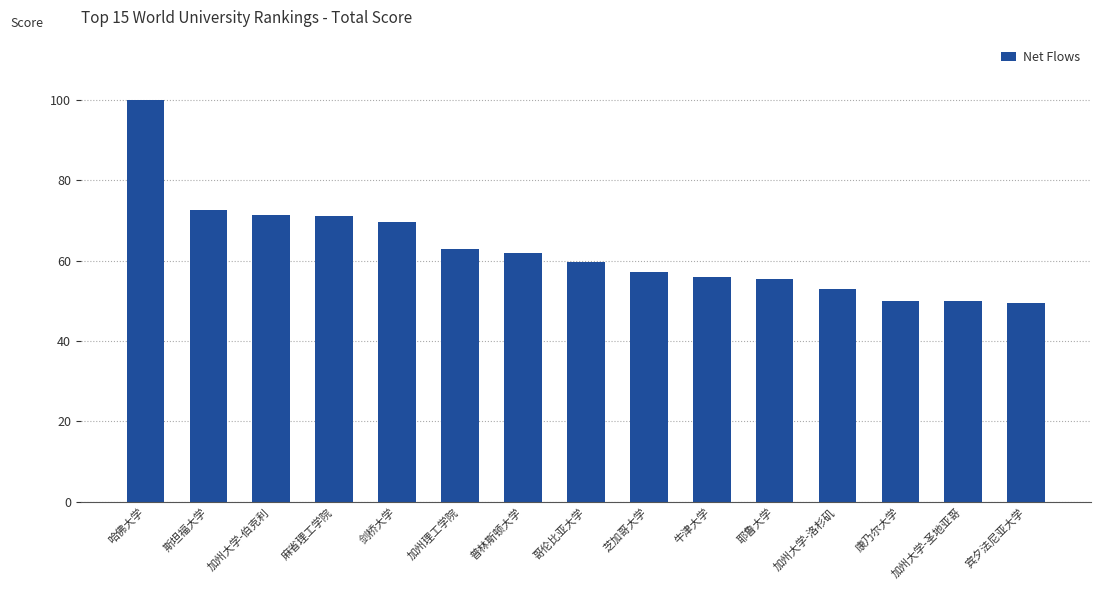

What is the maximum value shown in the chart?

100.0